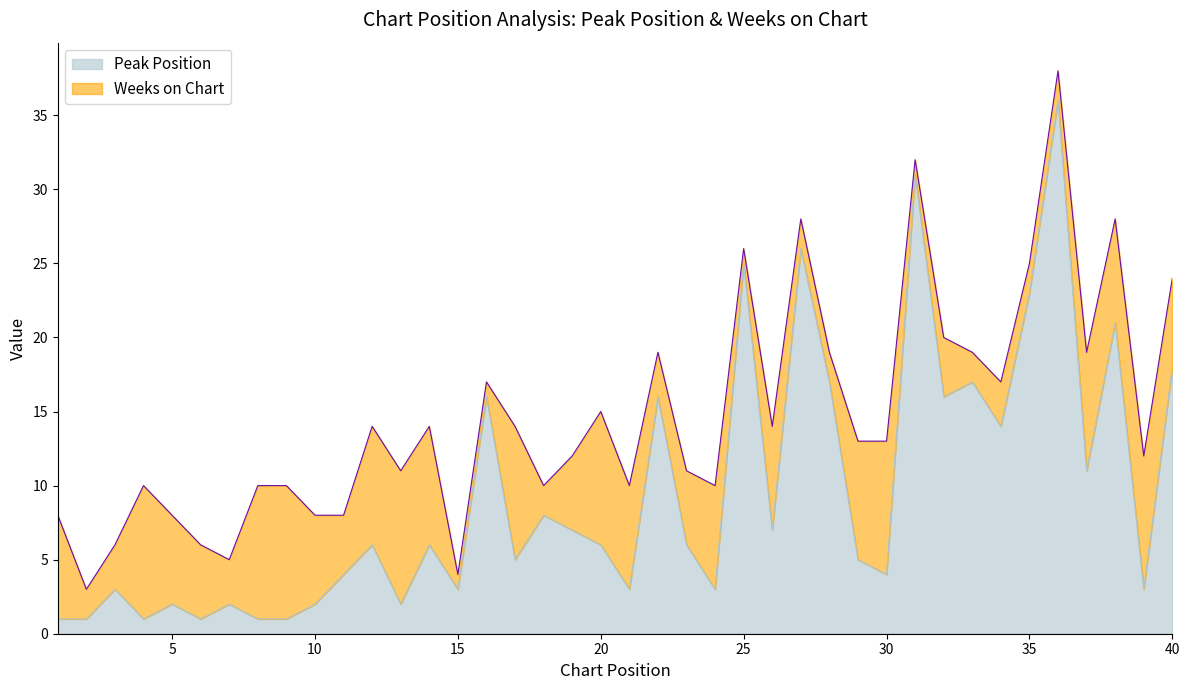

Rank the categories by value from lowest to highest.

1, 2, 4, 6, 8, 9, 5, 7, 10, 13, 3, 15, 21, 24, 39, 11, 30, 17, 29, 12, 14, 20, 23, 19, 26, 18, 37, 34, 16, 22, 32, 28, 33, 40, 38, 35, 25, 27, 31, 36